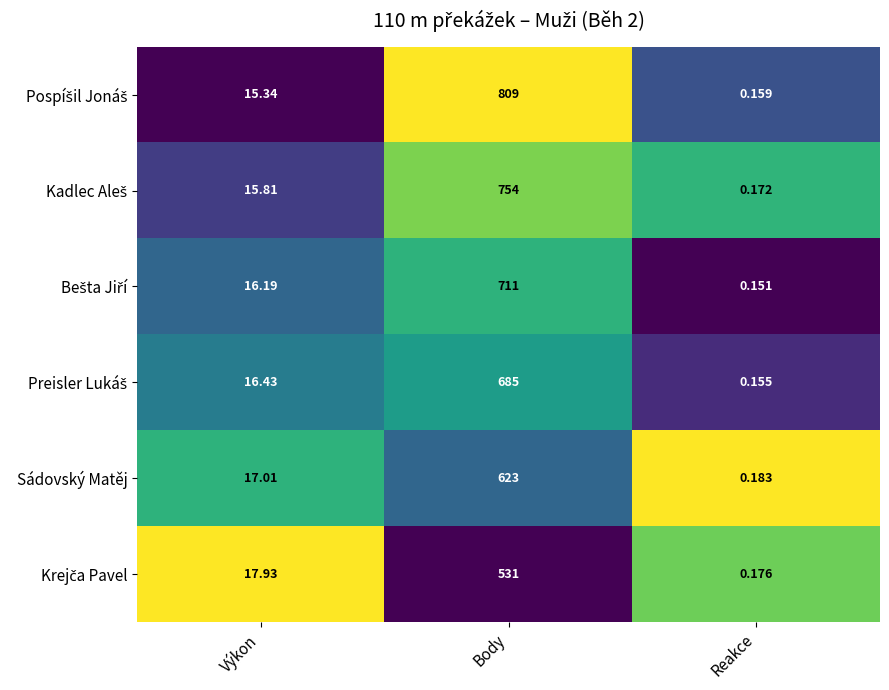

At which category is the sum across all series the highest?

Body